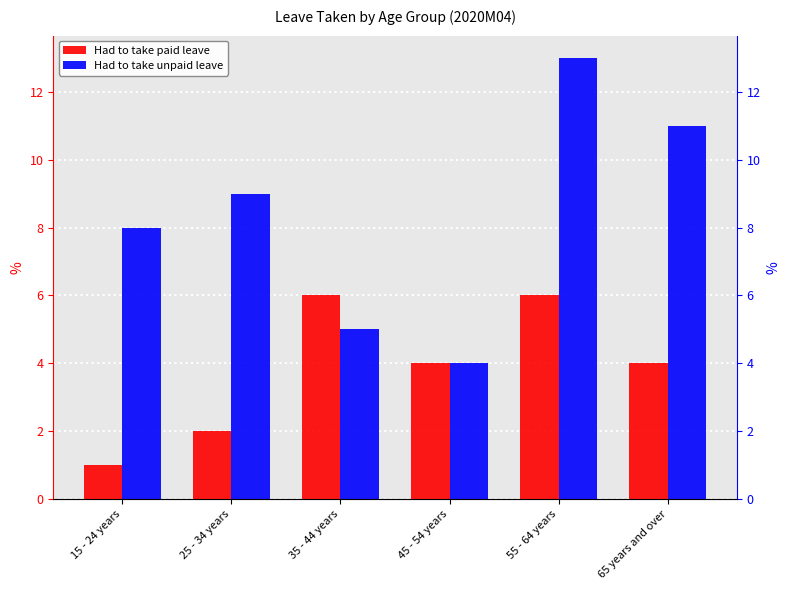

The value of Had to take unpaid leave at 25 - 34 years is 12. True or false?

False